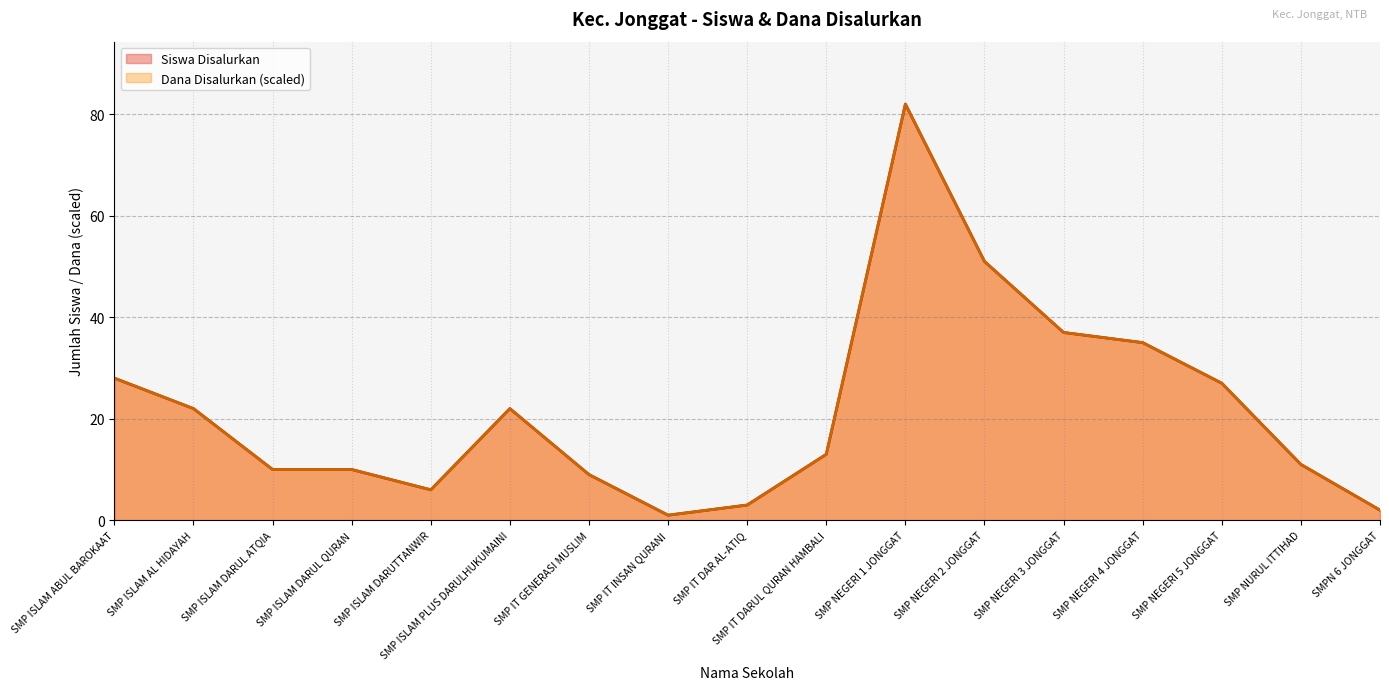

At which category does Dana Disalurkan reach its first local peak?

SMP ISLAM PLUS DARULHUKUMAINI